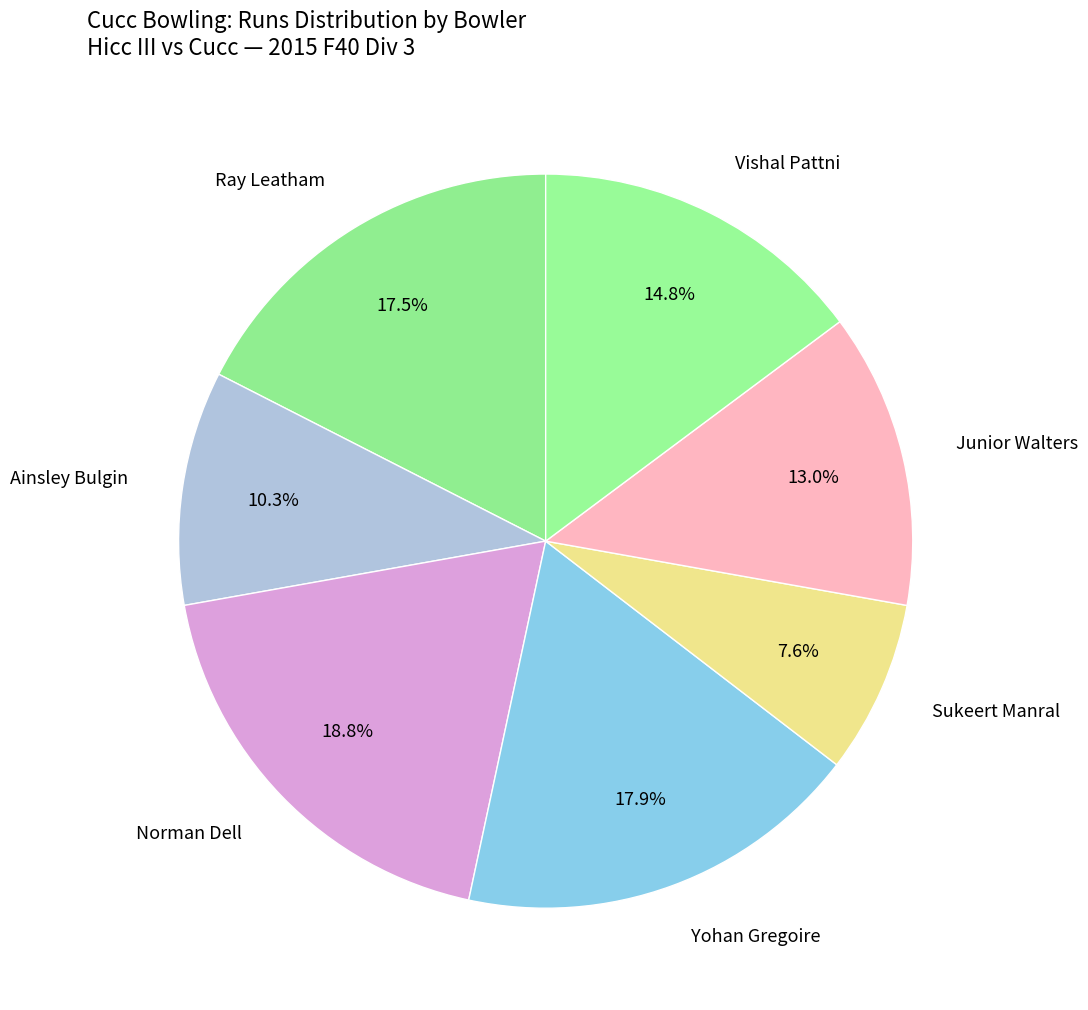

Count the number of slices in the pie.

7